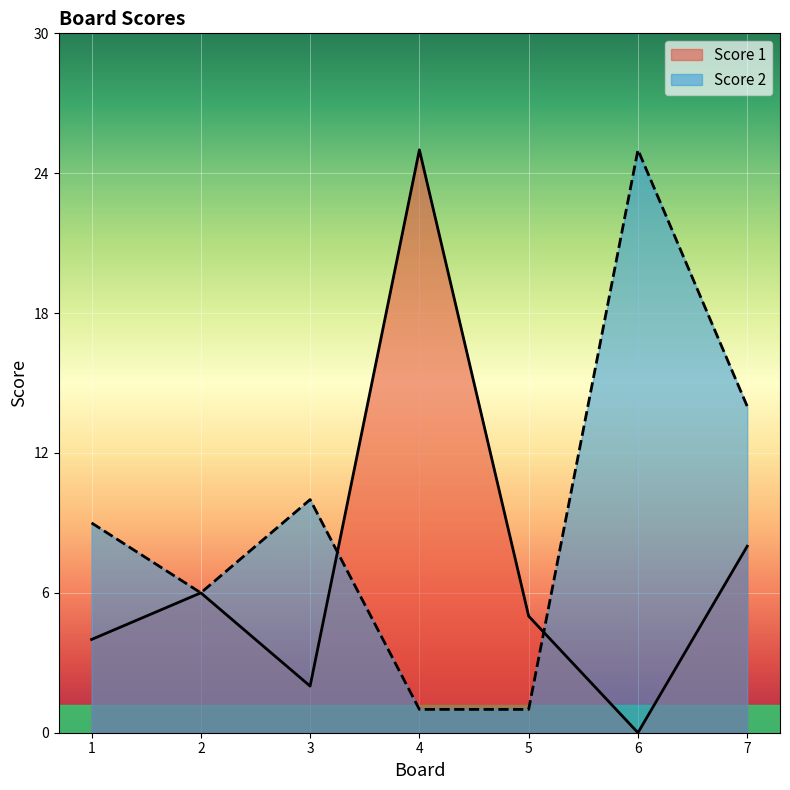

How many lines are shown in the chart?

2